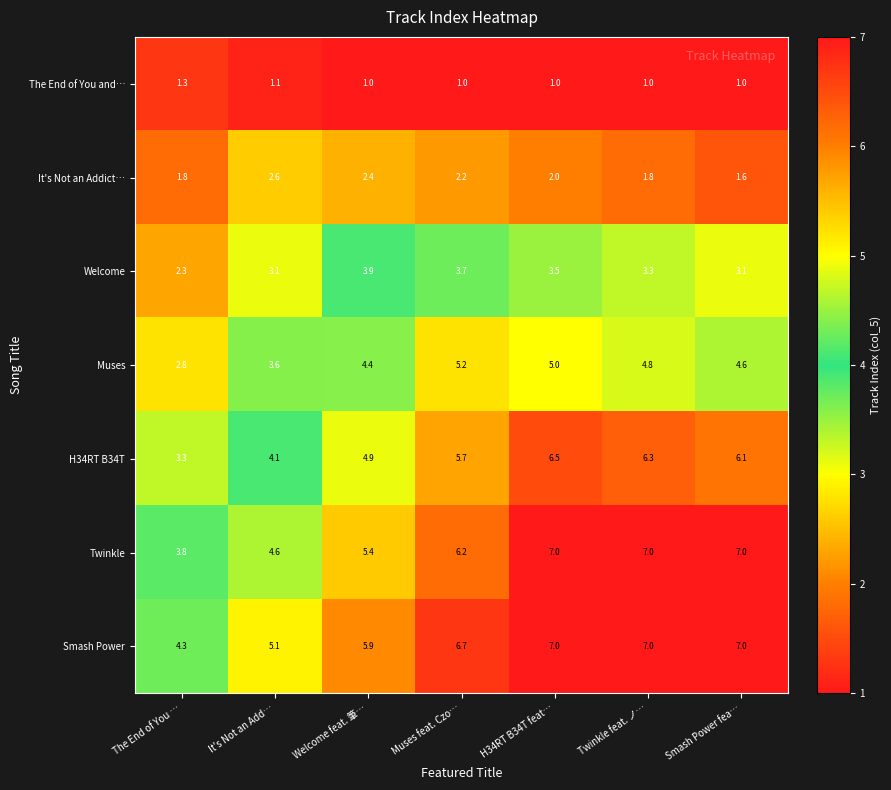

The value of Welcome at It's Not an Add… is 0.9. True or false?

False